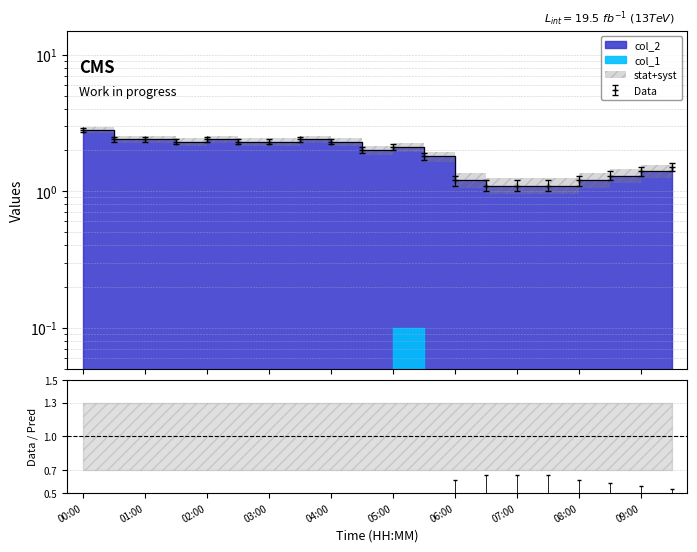

List the labels in order of value, largest first.

00:00, 00:30, 01:00, 02:00, 03:30, 01:30, 02:30, 03:00, 04:00, 05:00, 04:30, 05:30, 09:30, 09:00, 08:30, 06:00, 08:00, 06:30, 07:00, 07:30